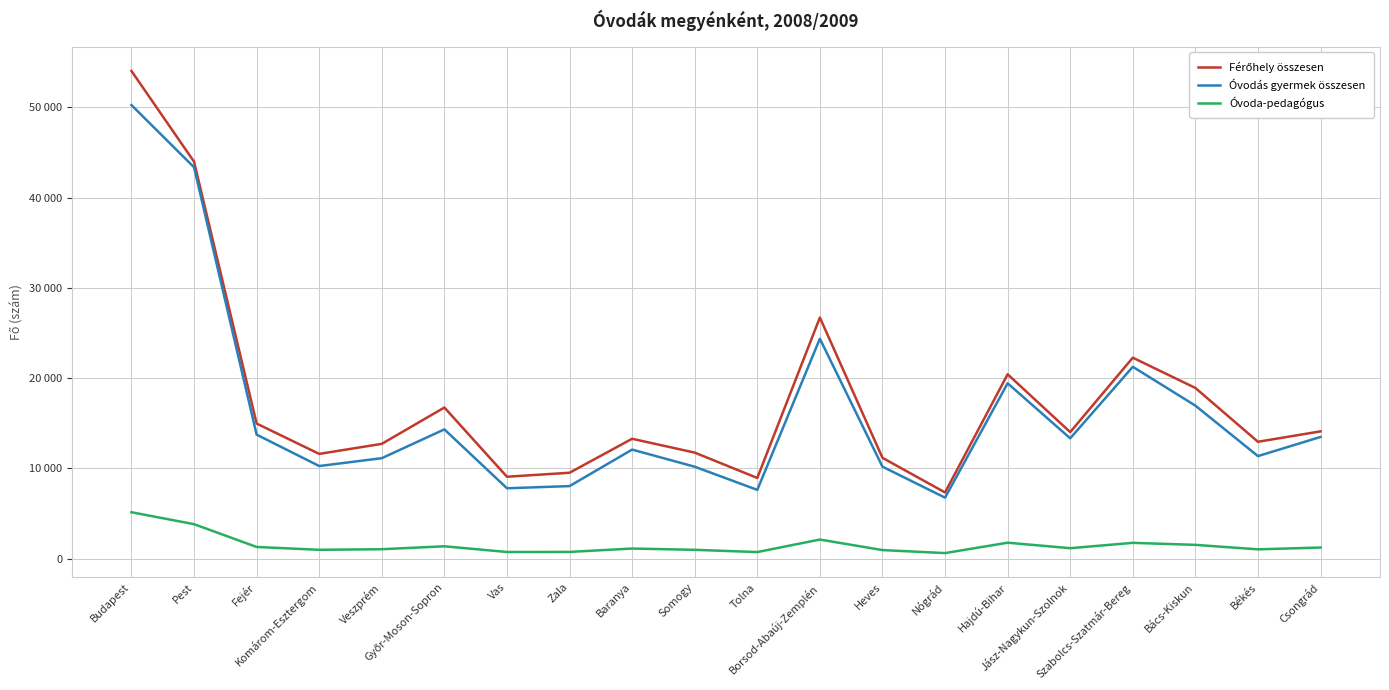

What is the total value across all series at Zala?

18262